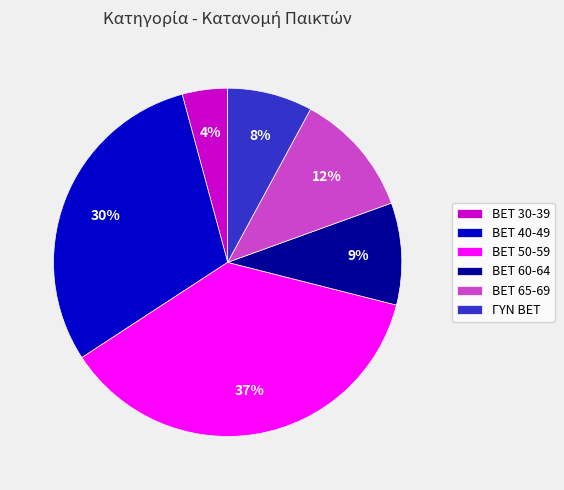

What is the smallest slice in the pie chart?

BET 30-39